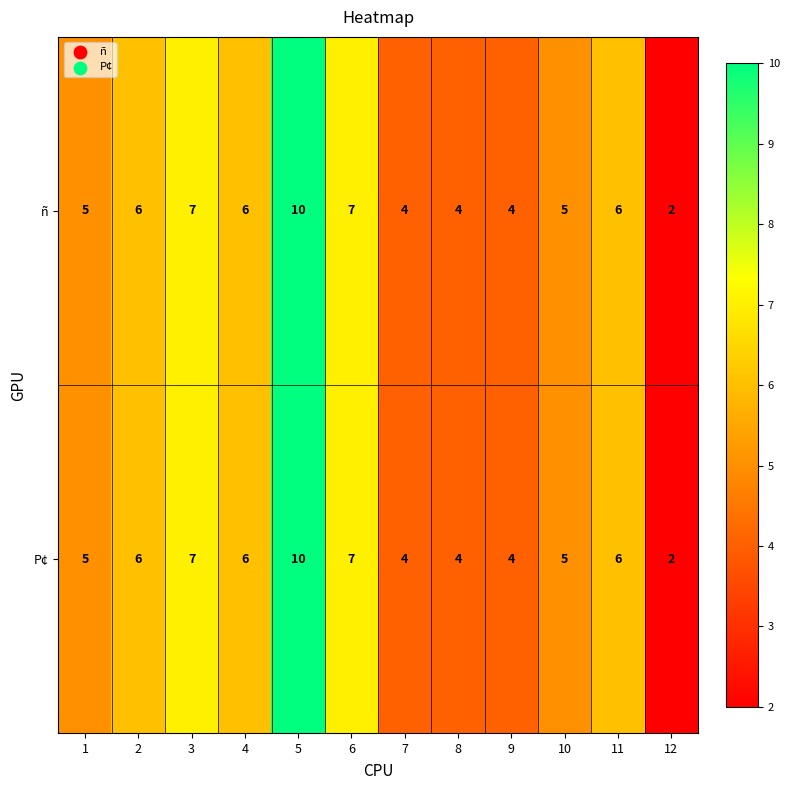

What is the highest value of the ñ series?

10